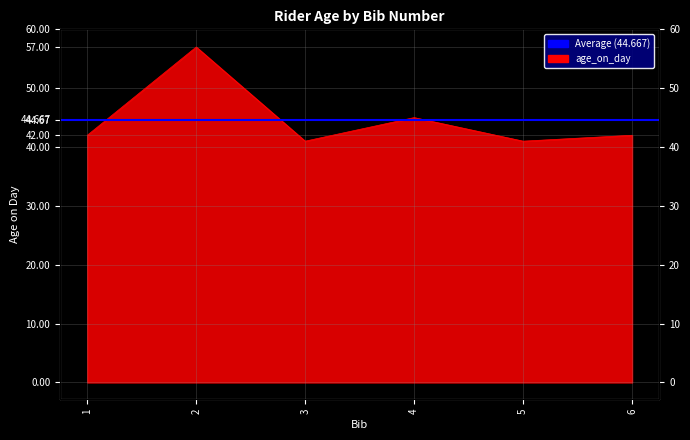

Which label corresponds to the smallest value in the chart?

3